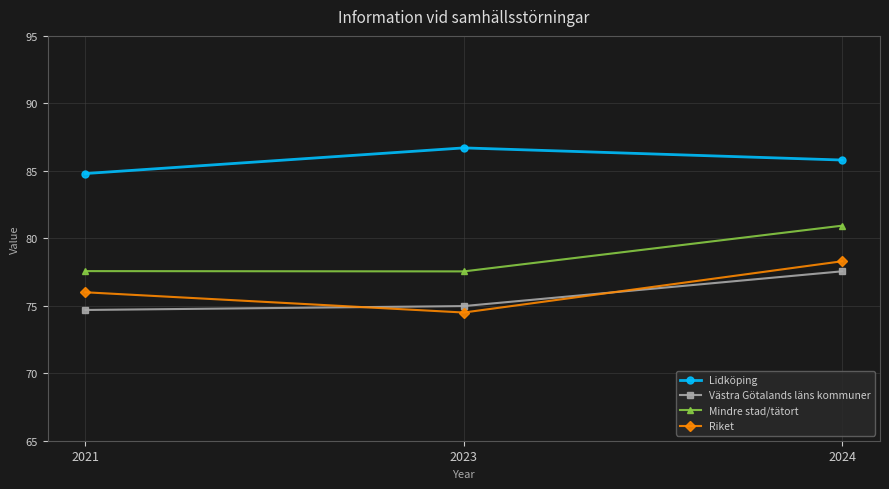

The Västra Götalands läns kommuner series shows 114.8 at 2023. True or false?

False